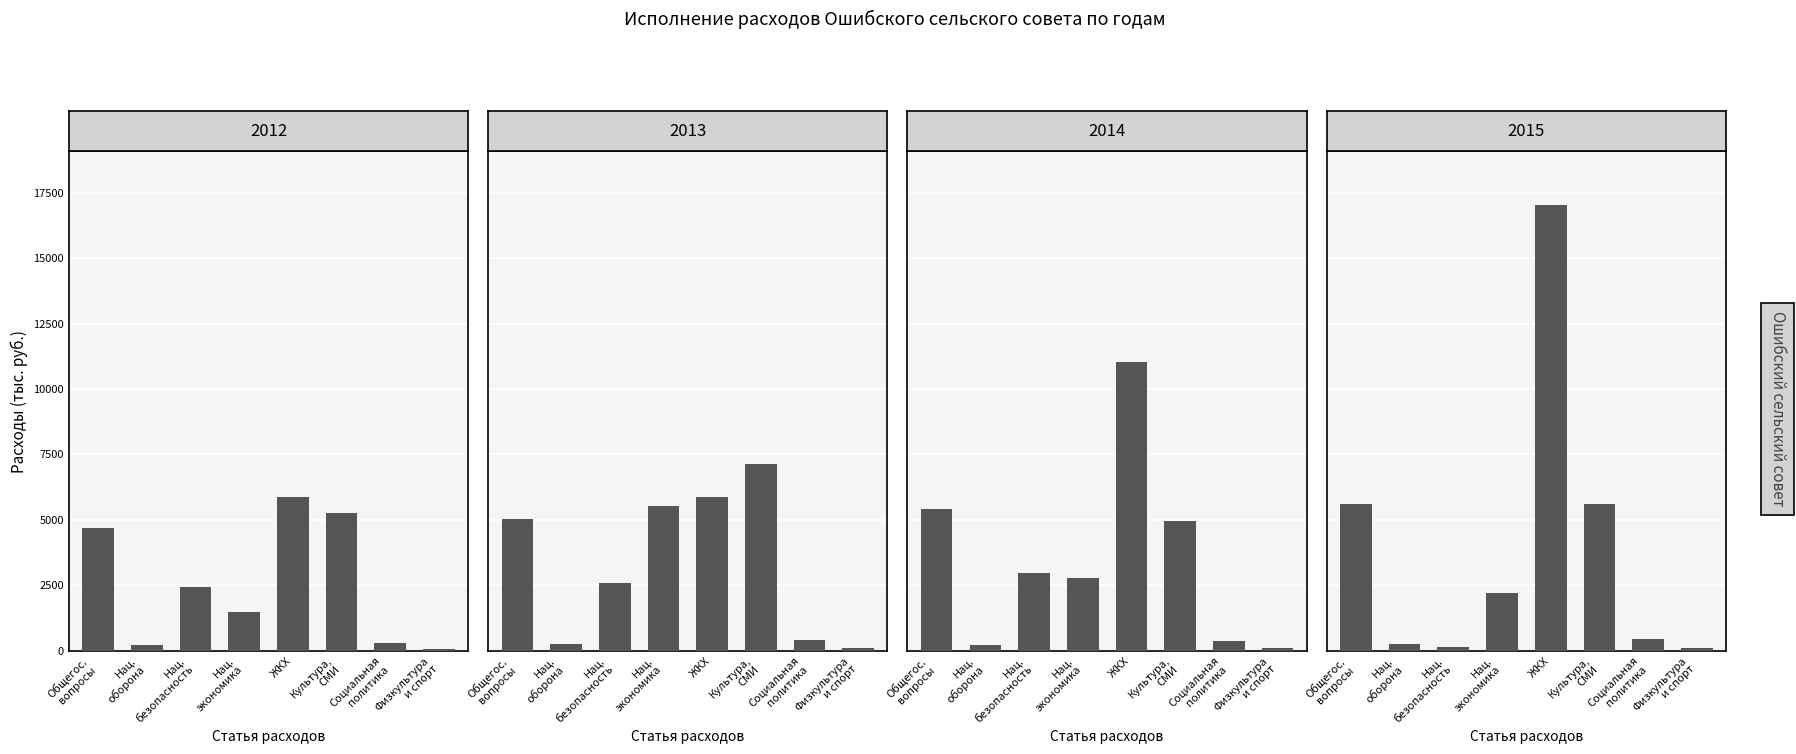

Which series has the largest total across all categories?

2015